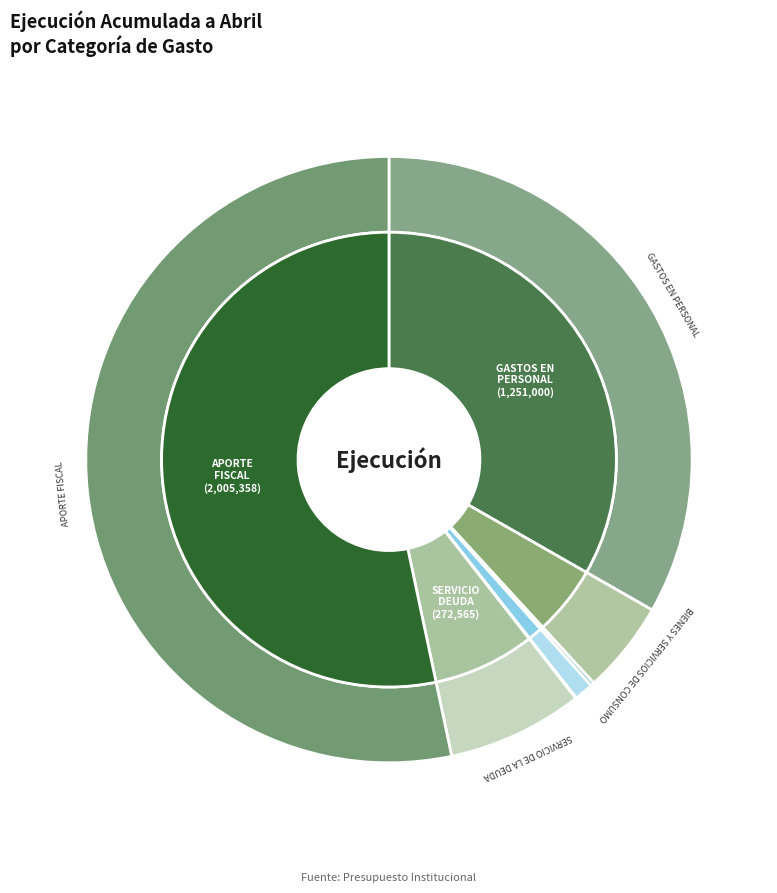

Between ADQUISICIÓN DE ACTIVOS NO FINANCIEROS and GASTOS EN PERSONAL, which is larger?

GASTOS EN PERSONAL